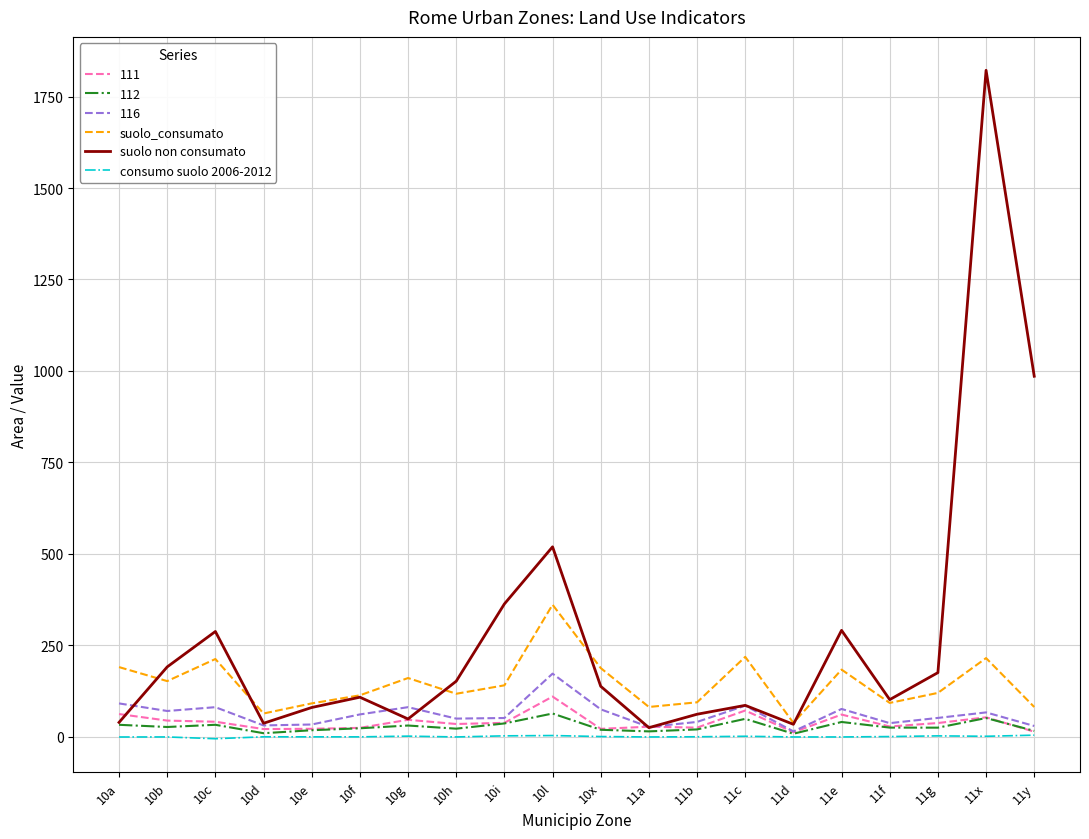

Rank the series at 10b from highest to lowest value.

suolo non consumato, suolo_consumato, 116, 111, 112, consumo suolo 2006-2012